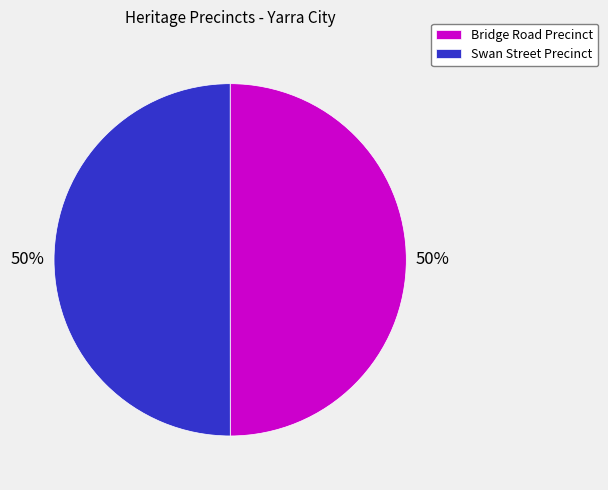

True or false: Swan Street Precinct accounts for 50% of the total.

True